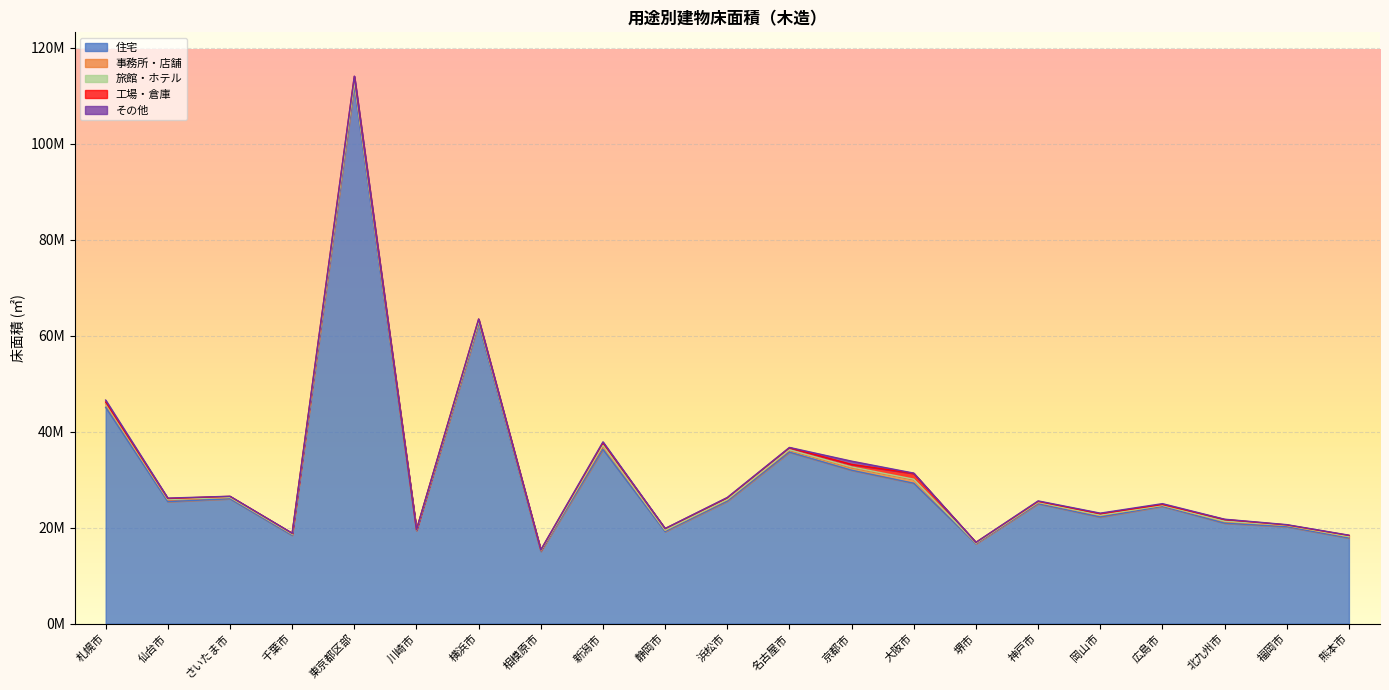

The その他 series shows 51126 at 熊本市. True or false?

True